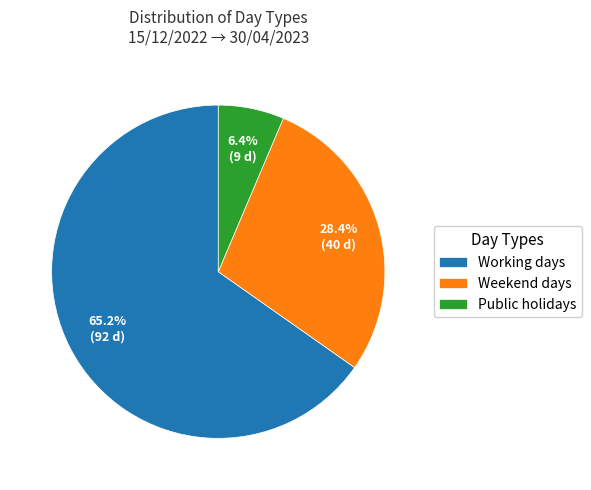

Which has a higher value, Public holidays or Weekend days?

Weekend days